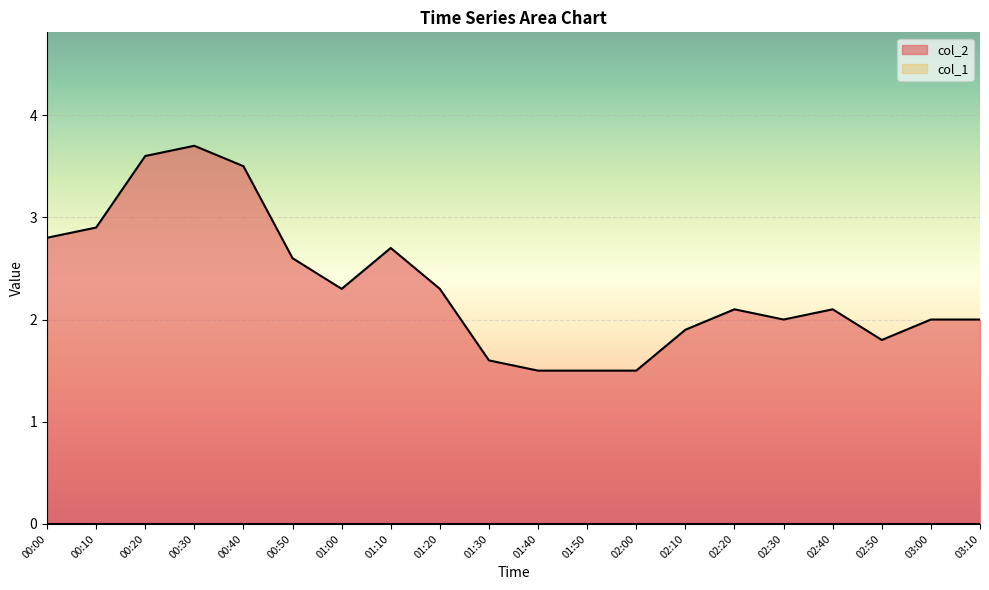

What is the label of the 10th point from the left?

01:30